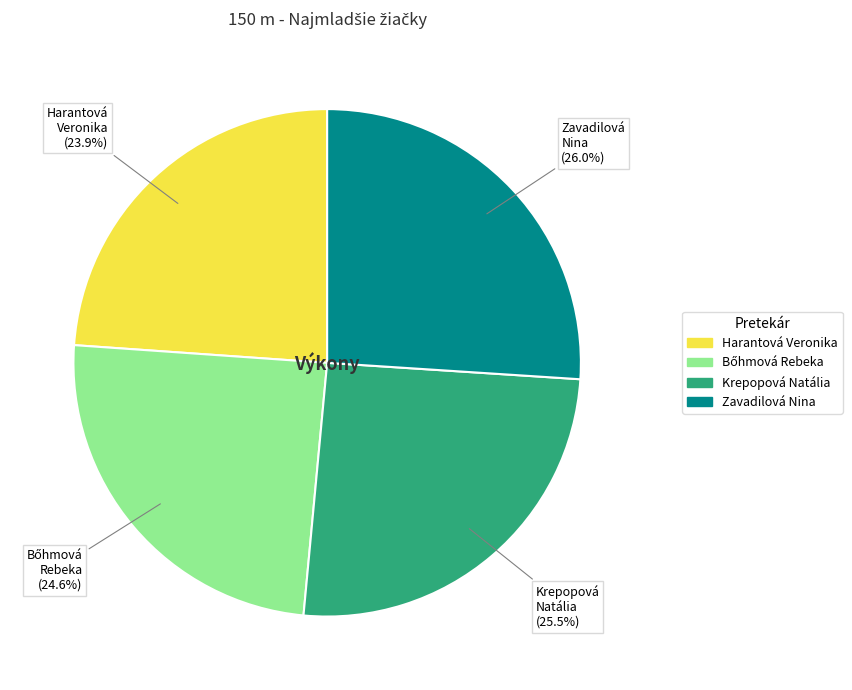

Between Harantová Veronika and Krepopová Natália, which is larger?

Krepopová Natália